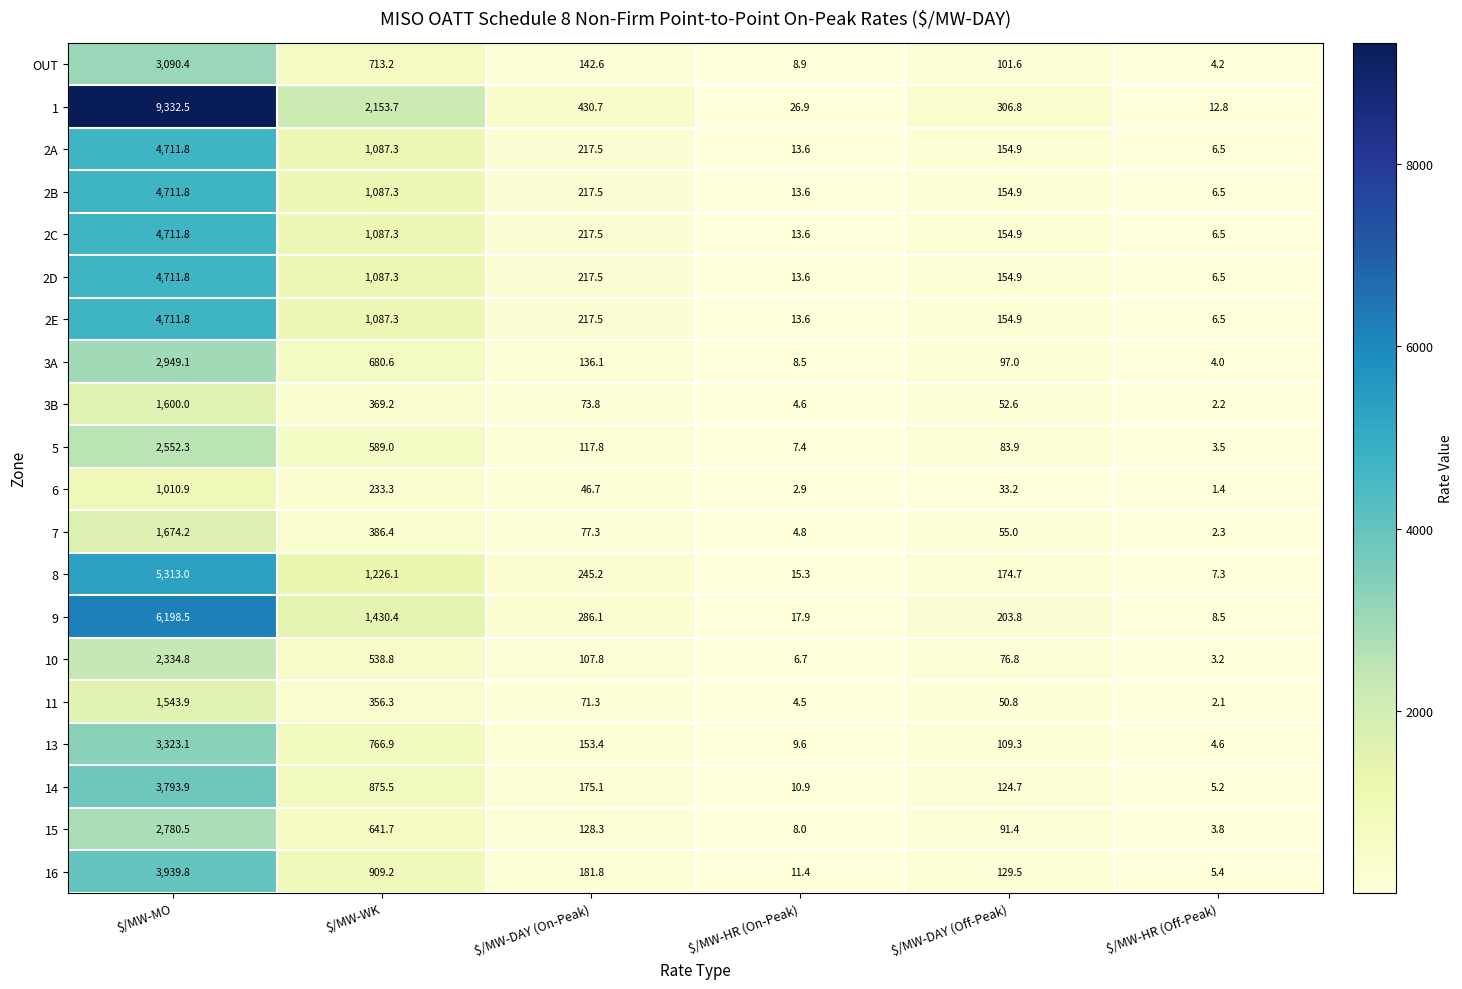

Which series changed the most between $/MW-MO and $/MW-HR (Off-Peak)?

1